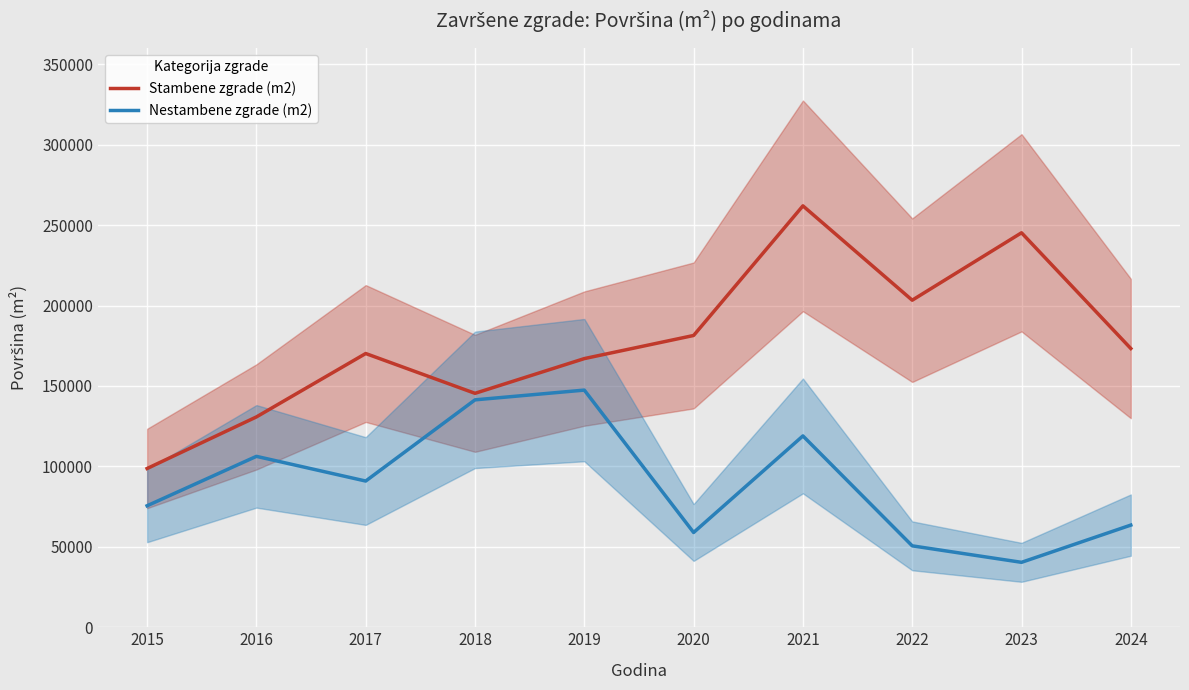

What is the total value across all series at 2016?

236999